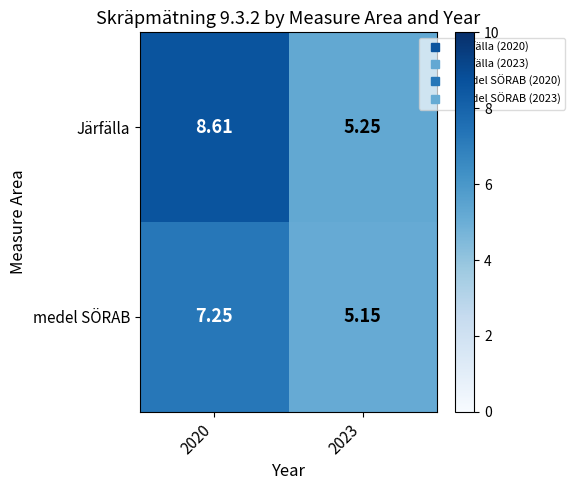

Is the value of medel SÖRAB at 2023 greater than the value of Järfälla at 2023?

No